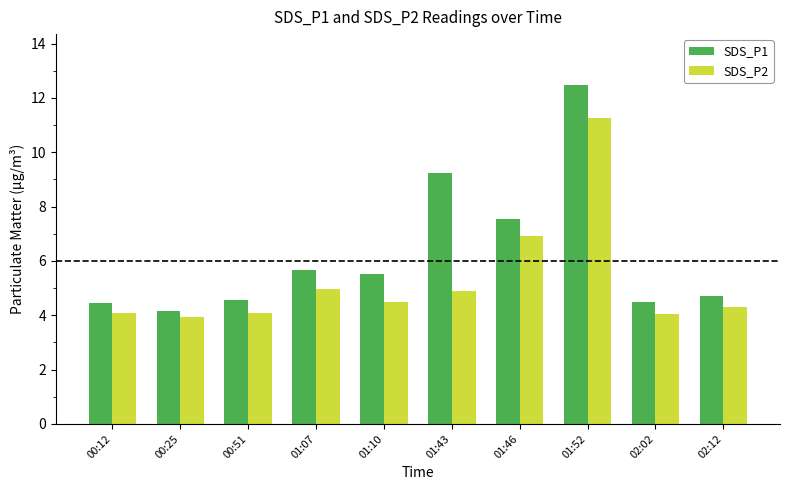

How many groups of bars are there?

10